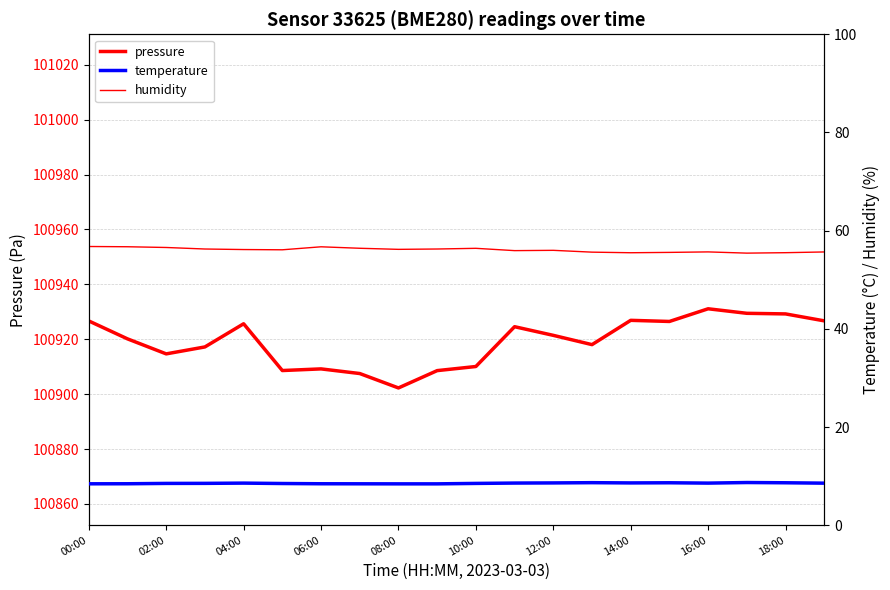

Which series has the widest spread of values?

pressure